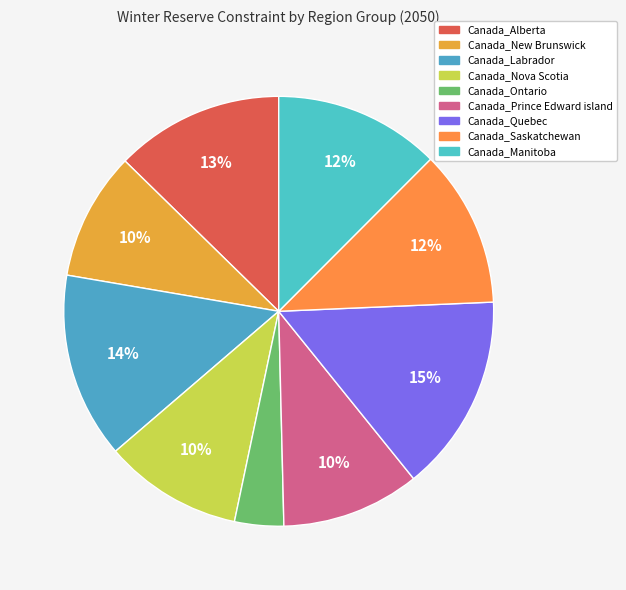

How many slices are in this pie chart?

9